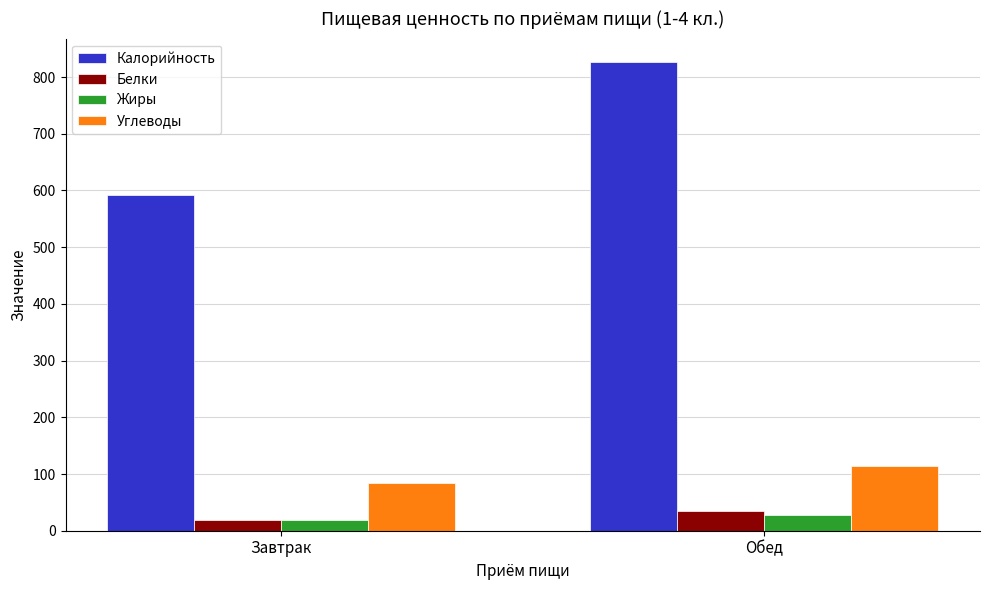

At which category is the sum across all series the highest?

Обед